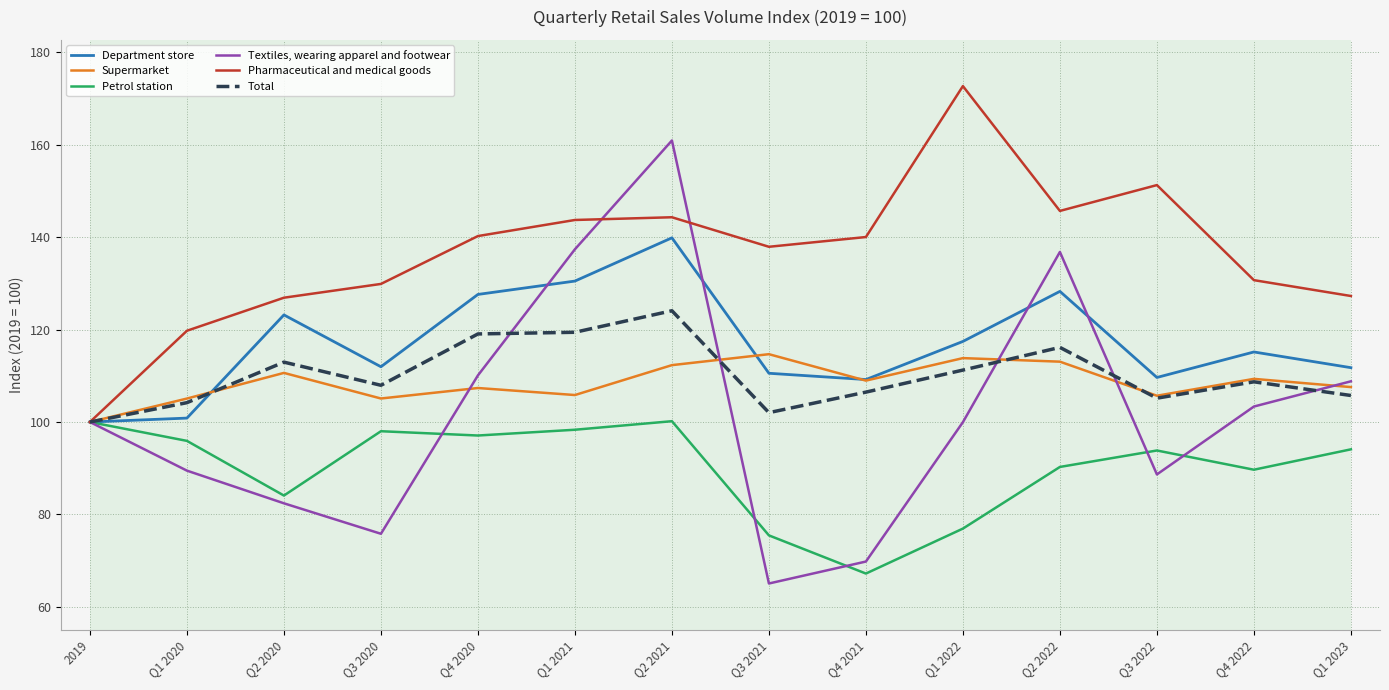

What position from the left is Q1 2022?

10